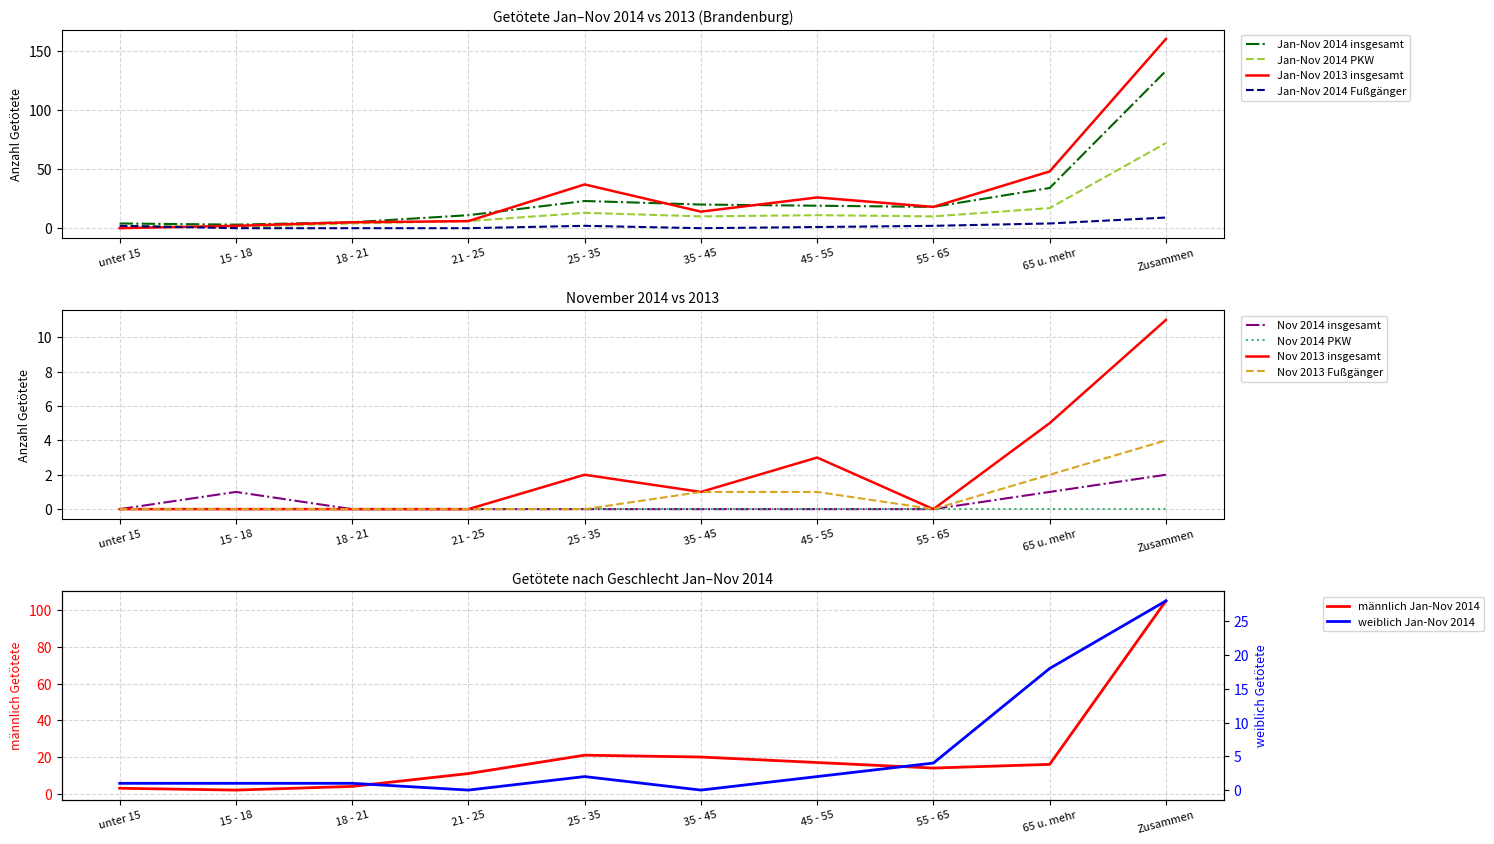

Where do Jan-Nov 2013 insgesamt and Jan-Nov 2014 PKW first cross each other?

unter 15 and 15 - 18